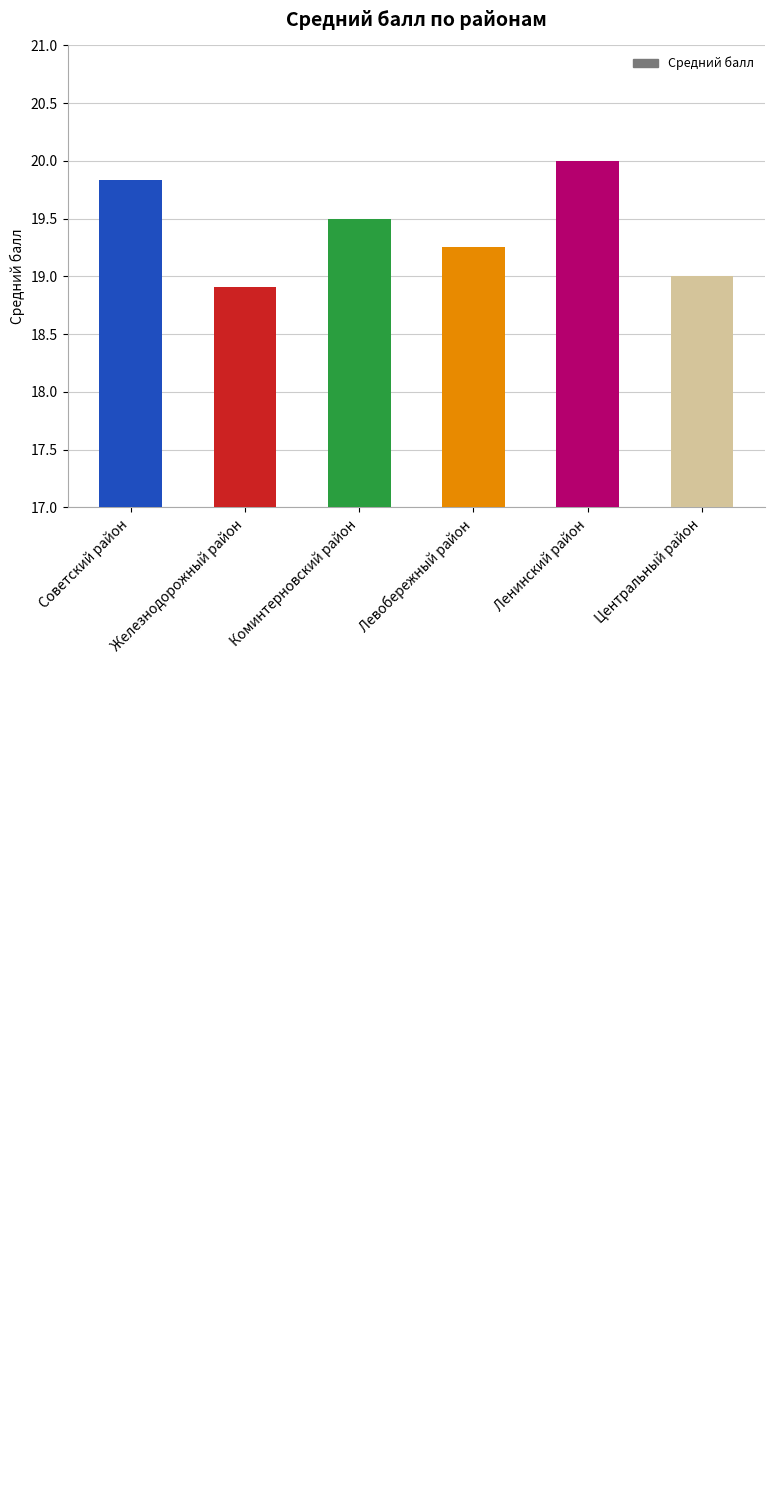

What is the sum of all values?

116.5